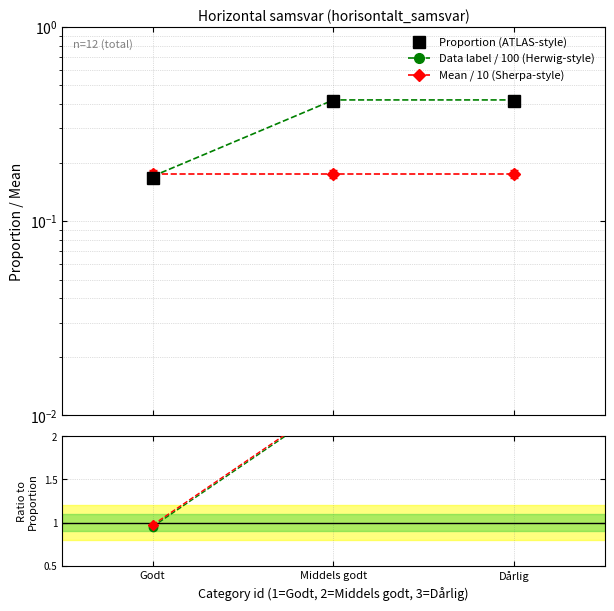

Is it true that Ratio to mean equals 1.4 at Dårlig?

False